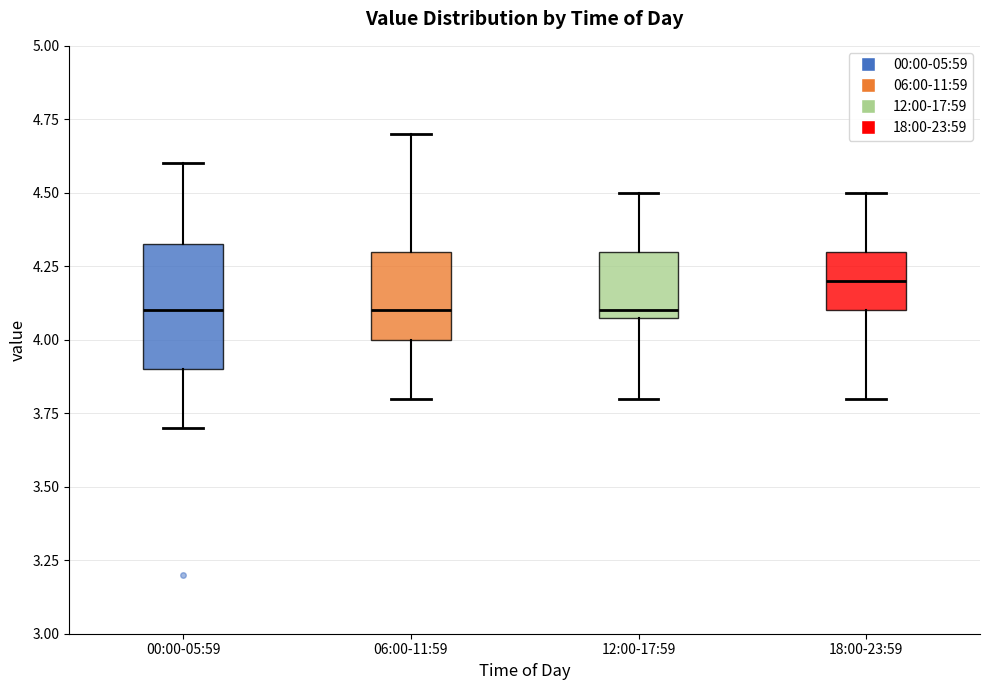

Comparing the boxes themselves (not the whiskers), which one is the tallest?

00:00-05:59